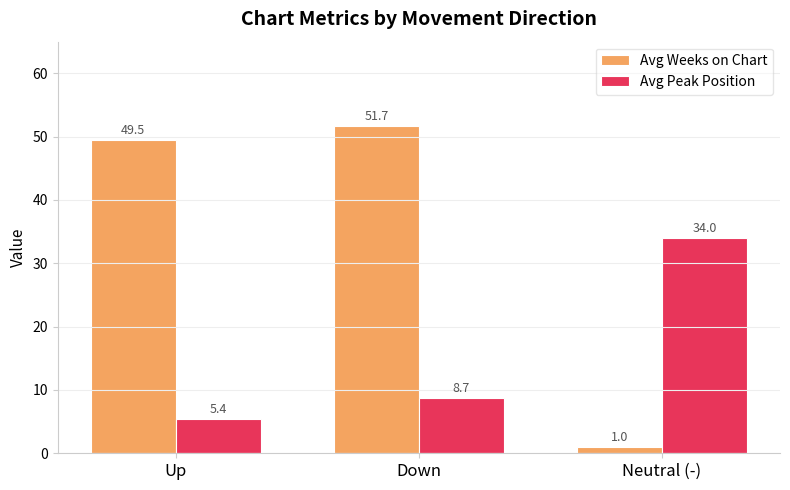

What is the greatest value displayed?

51.7